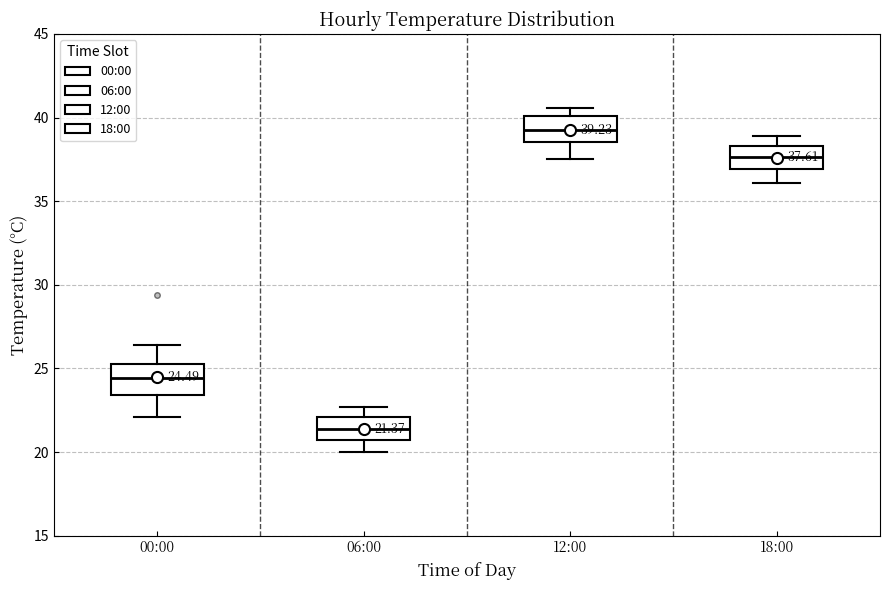

Which box's median line is the highest?

12:00